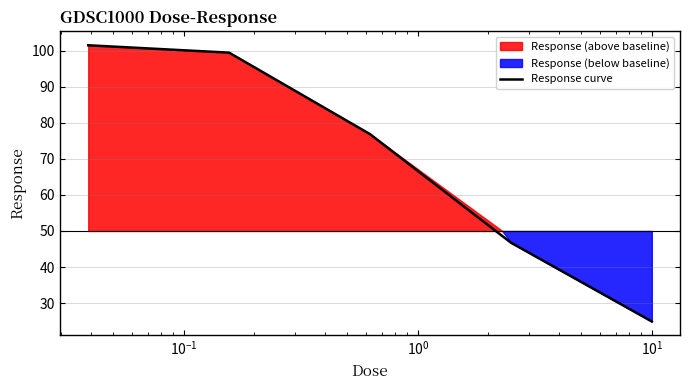

Reading left to right, extract all data points from this chart.

101.5	99.4	76.8	46.7	24.9